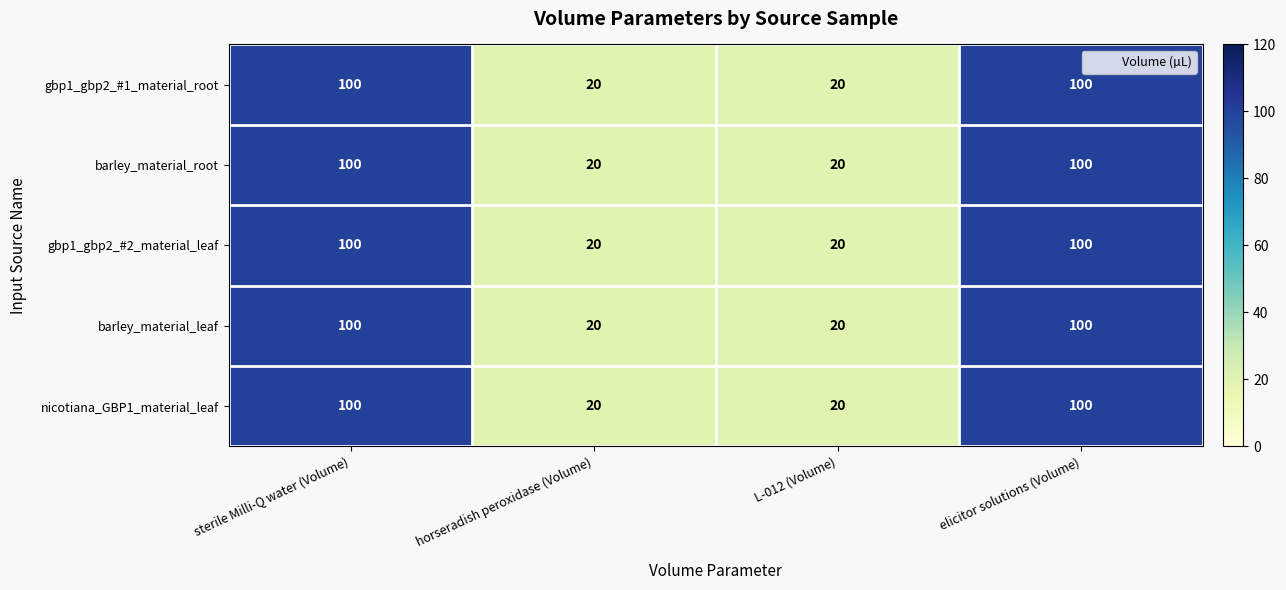

Is the value of nicotiana_GBP1_material_leaf at elicitor solutions (Volume) greater than the value of barley_material_leaf at L-012 (Volume)?

Yes